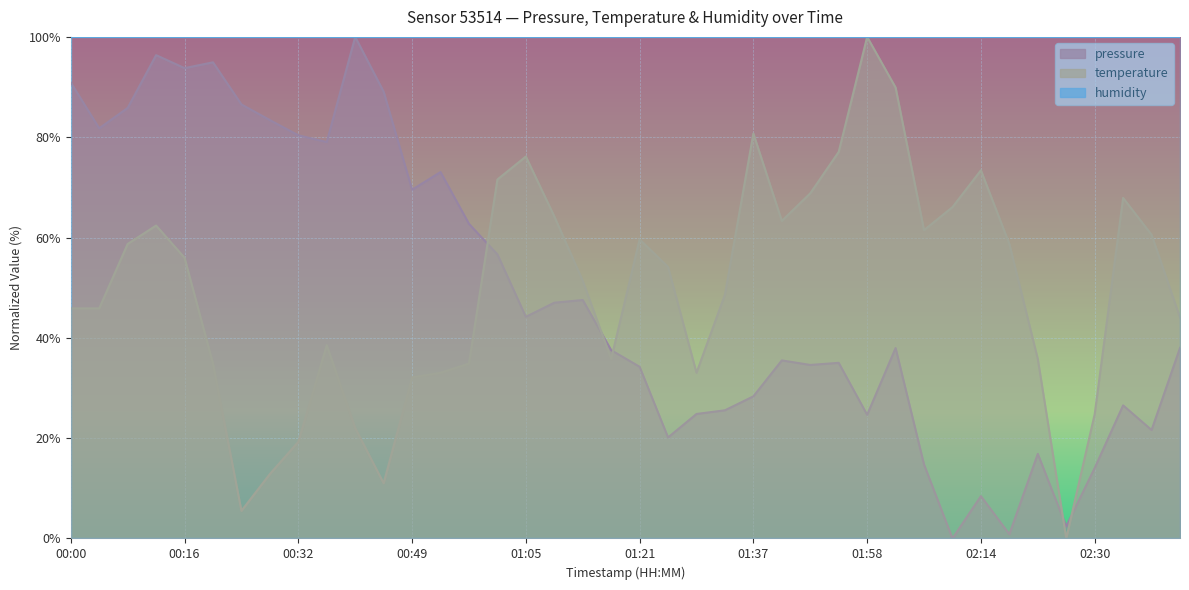

How many data points does each series have?

40